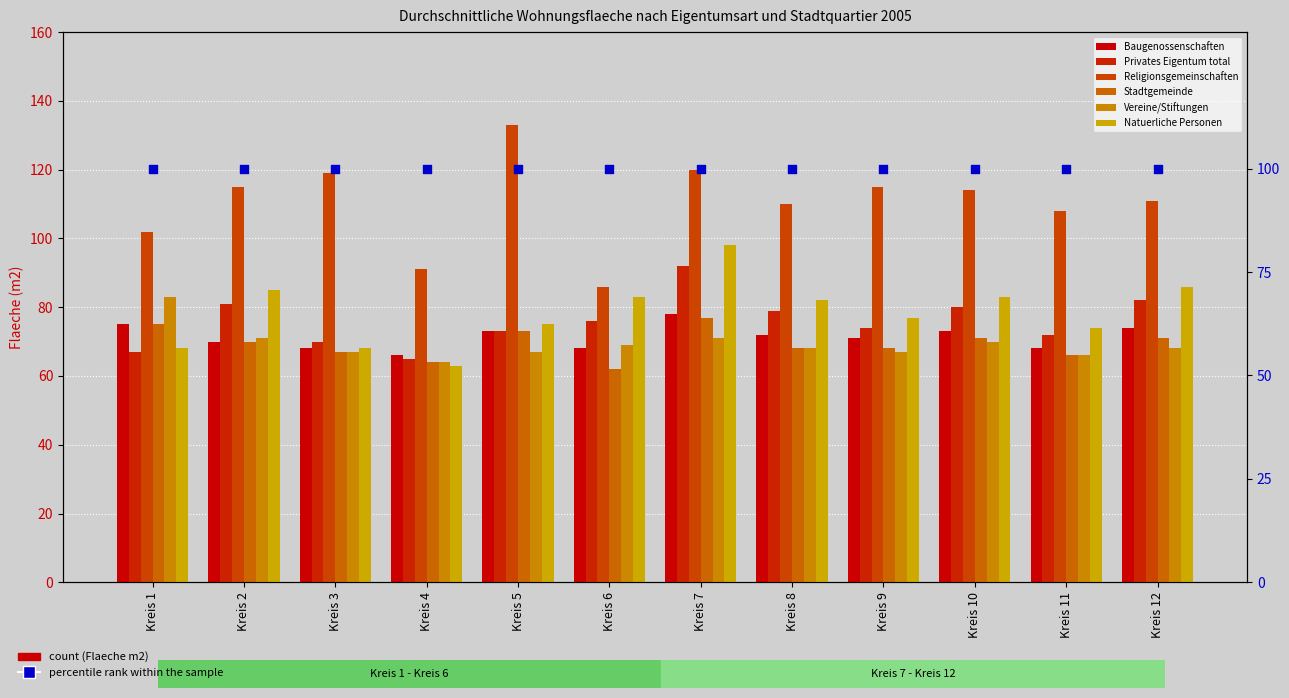

Which series reaches the maximum Y coordinate?

Religionsgemeinschaften